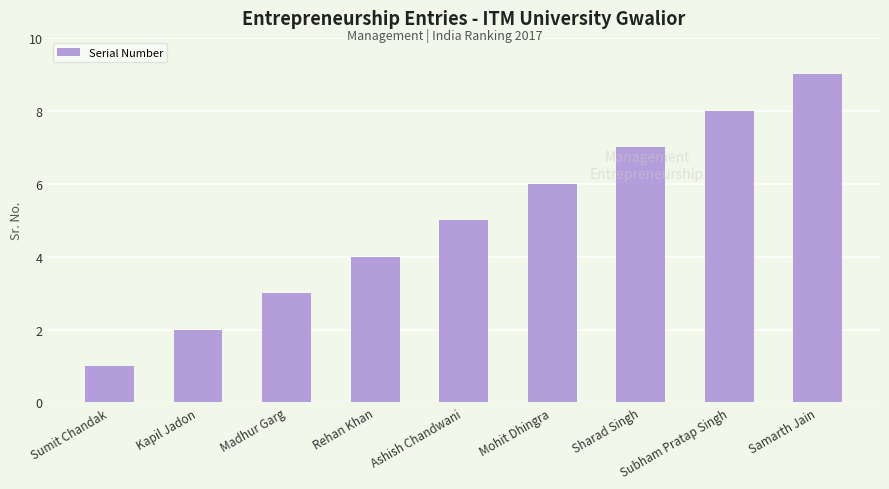

How many series are shown in this chart?

1